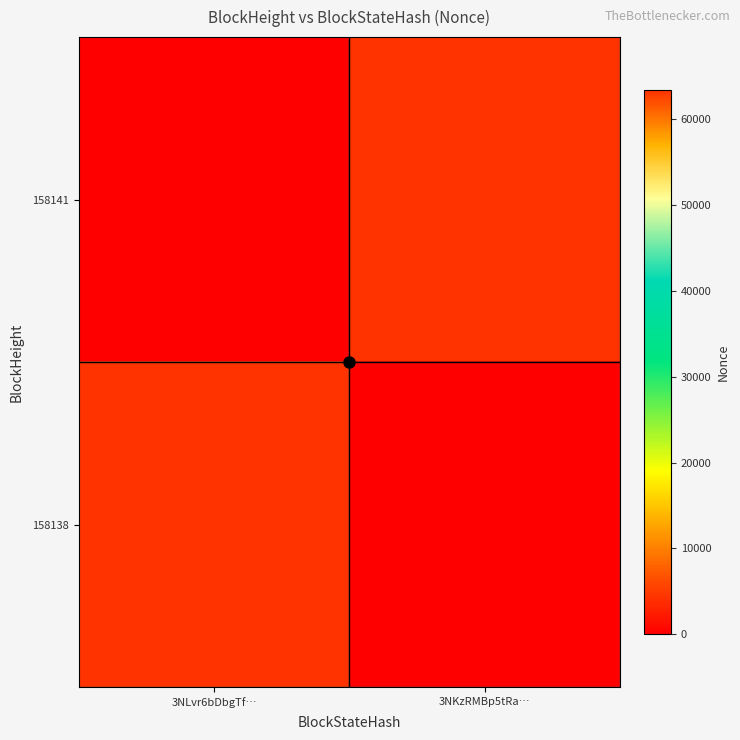

Reading right to left, extract all data points from this chart.

158141: 3NKzRMBp5tRa…=63379	3NLvr6bDbgTf…=0
158138: 3NKzRMBp5tRa…=0	3NLvr6bDbgTf…=63379